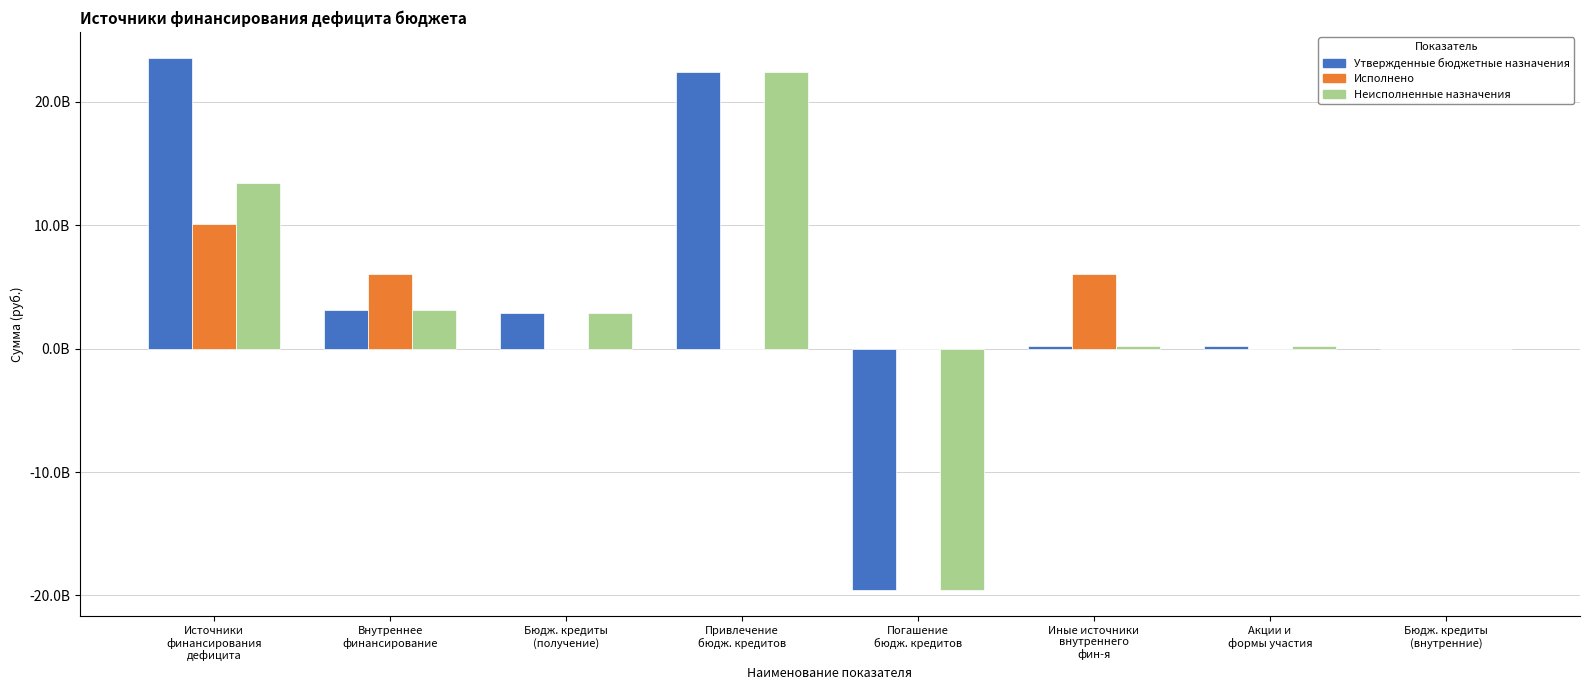

What is the spread (max minus min) of values at Акции и
формы участия?

231508900.0